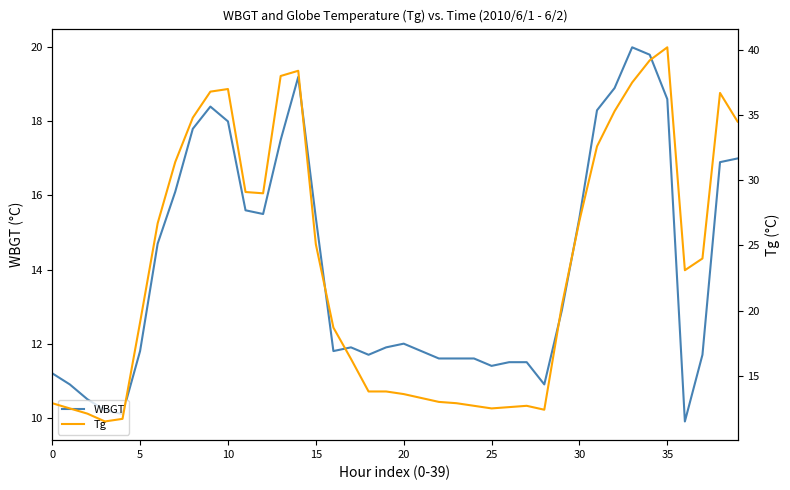

Rank the series at 25 from highest to lowest value.

Tg, WBGT